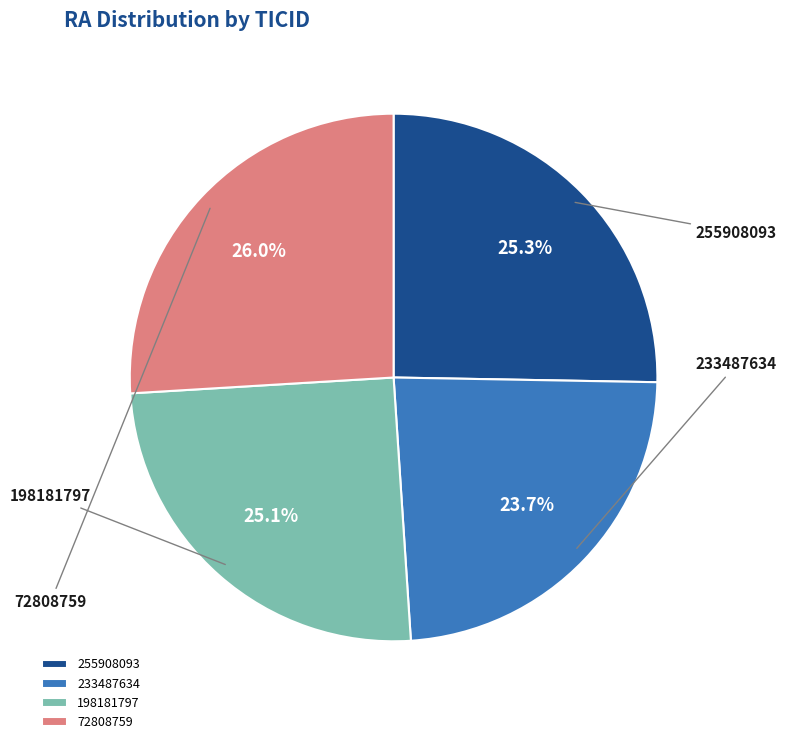

How many slices are in this pie chart?

4